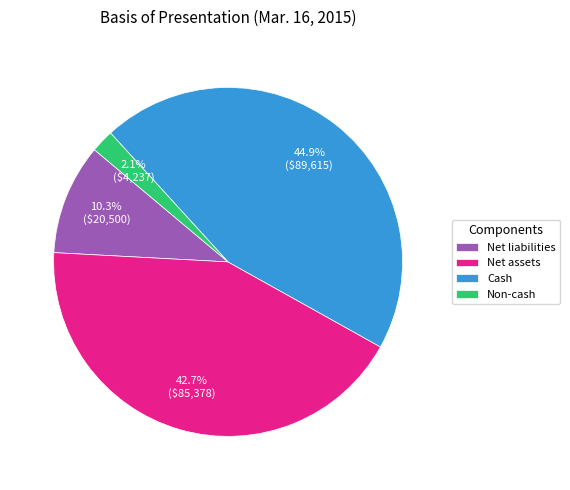

What percentage is NOT represented by Net liabilities?

89.7%